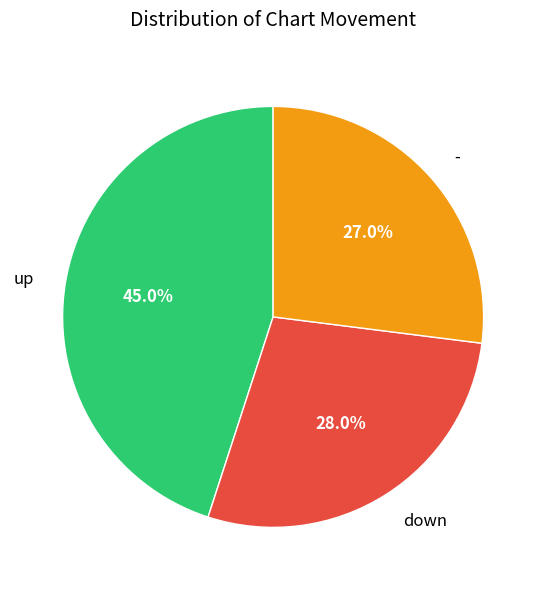

To the nearest percent, what portion does down represent?

28%